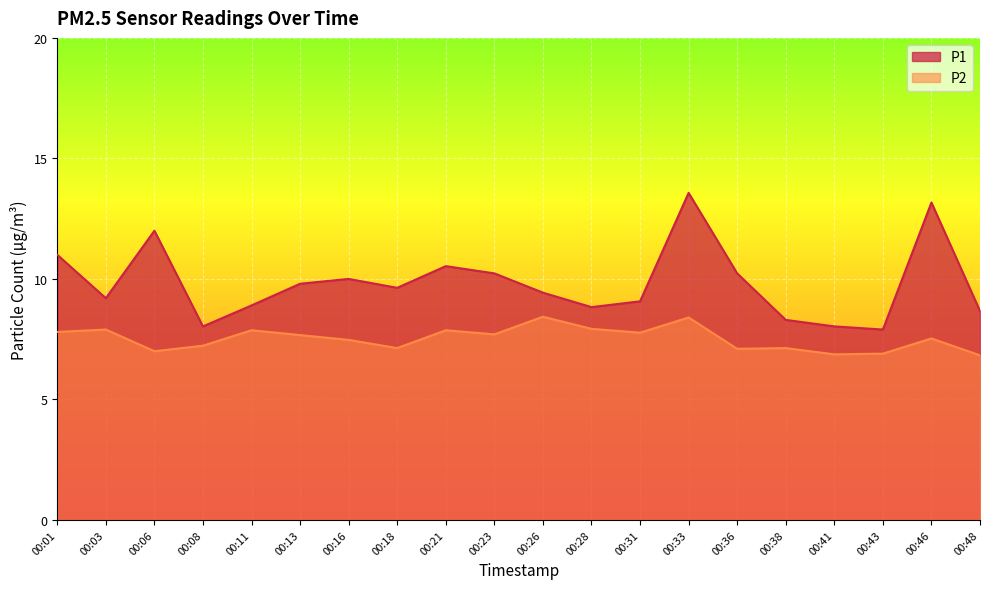

What is the lowest value of the P1 series?

7.9